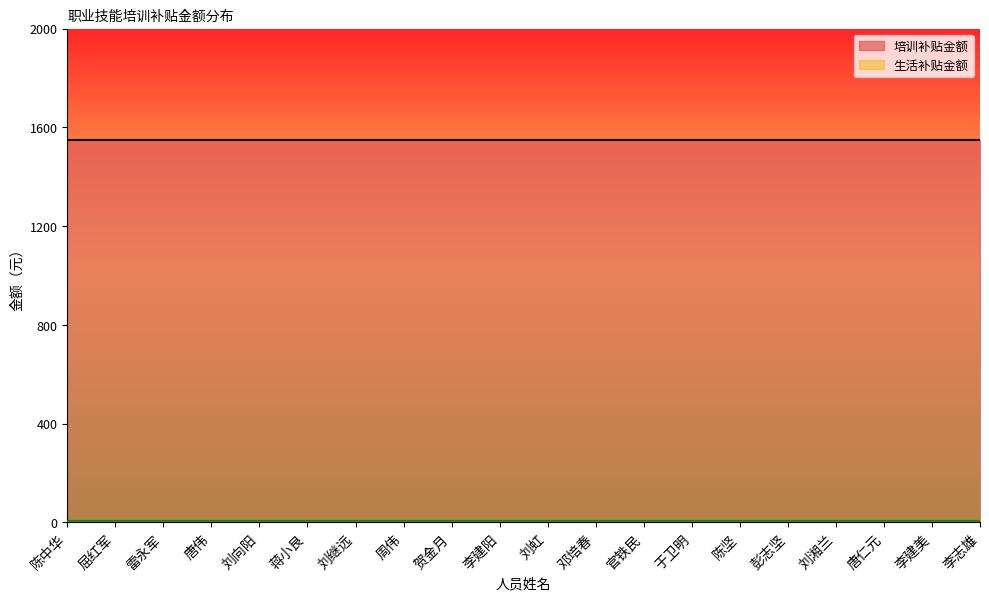

Which series has the largest range (max minus min)?

培训补贴金额